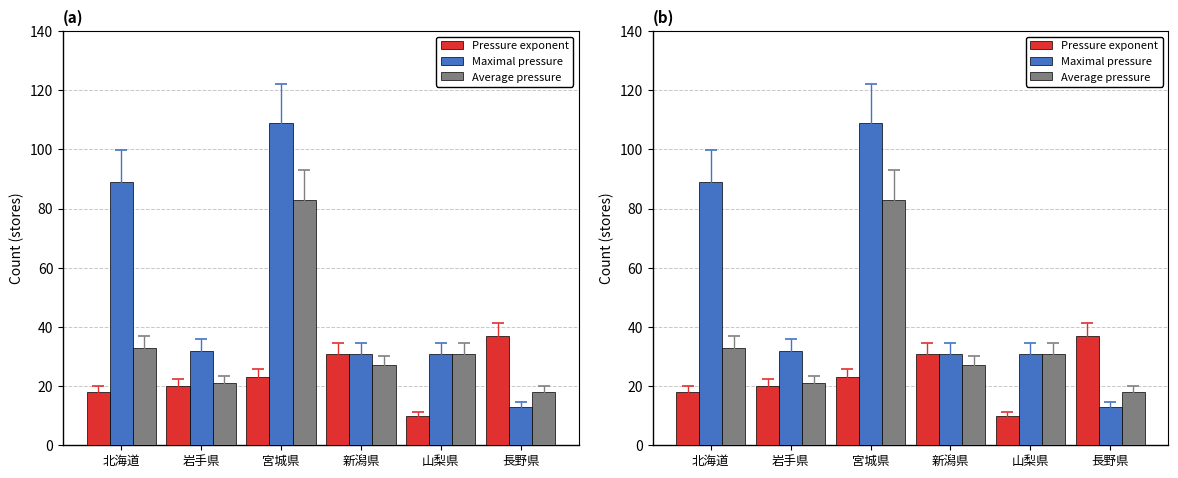

How many data points in Maximal pressure are less than 32?

3